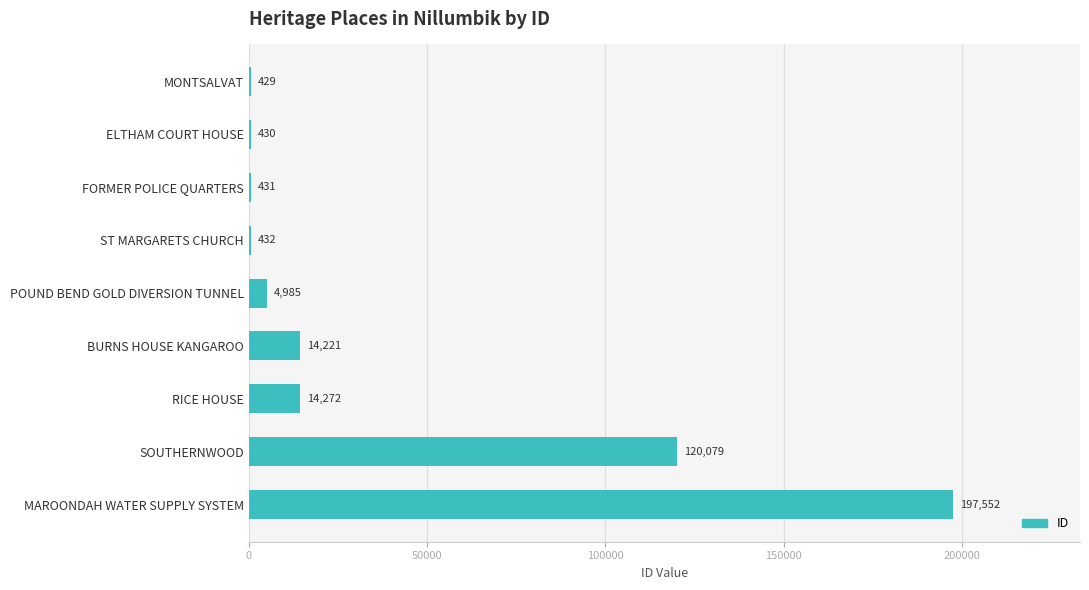

At which label is the value closest to 98990?

SOUTHERNWOOD